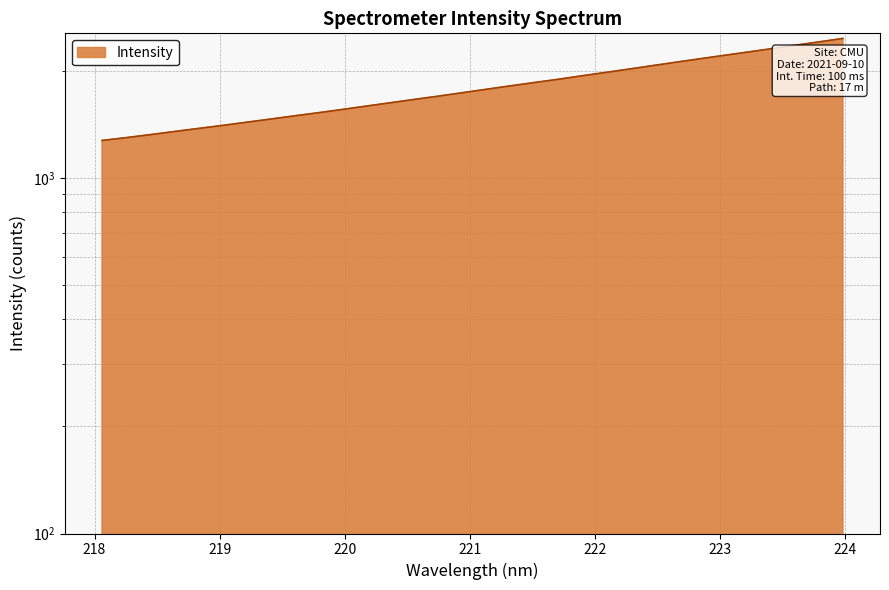

What is the value of the 28th point from the left?

2255.6